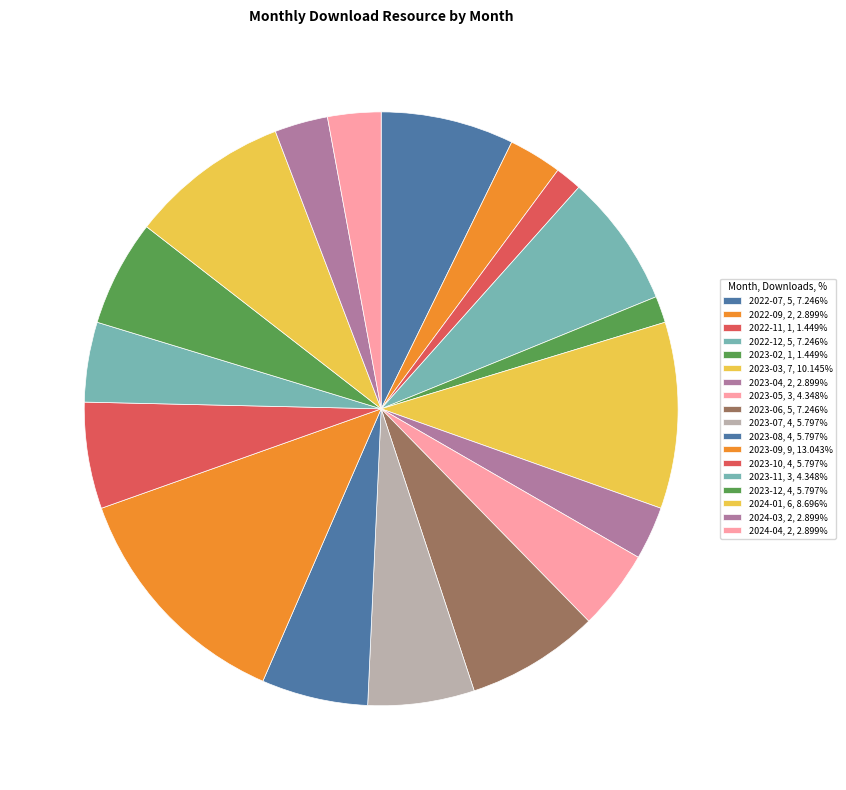

Count the number of slices in the pie.

18